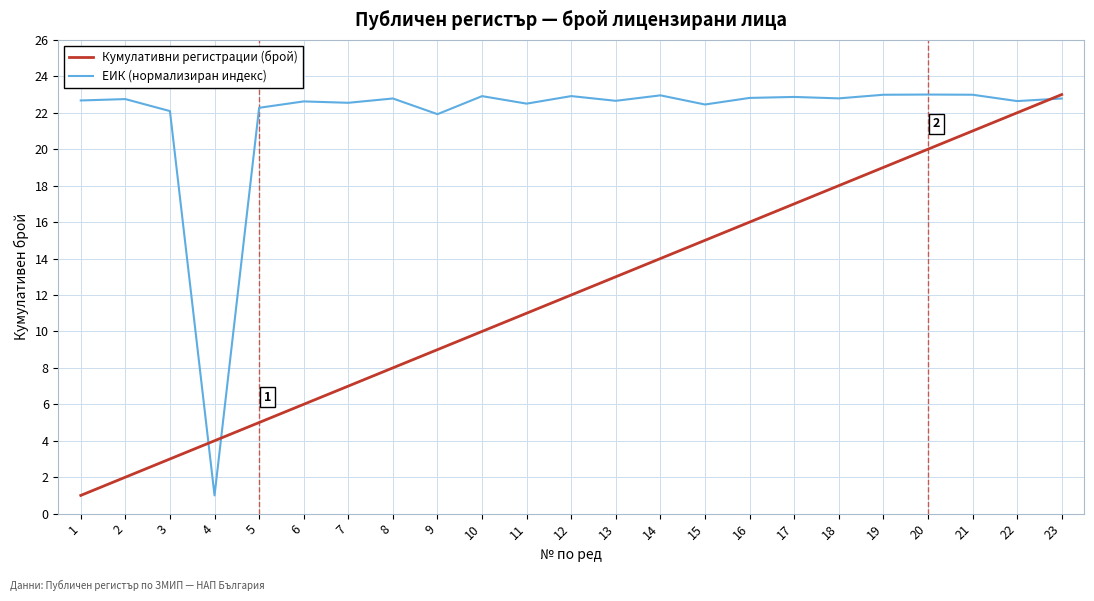

The value of Кумулативни регистрации (брой) at 4 is 1.7. True or false?

False